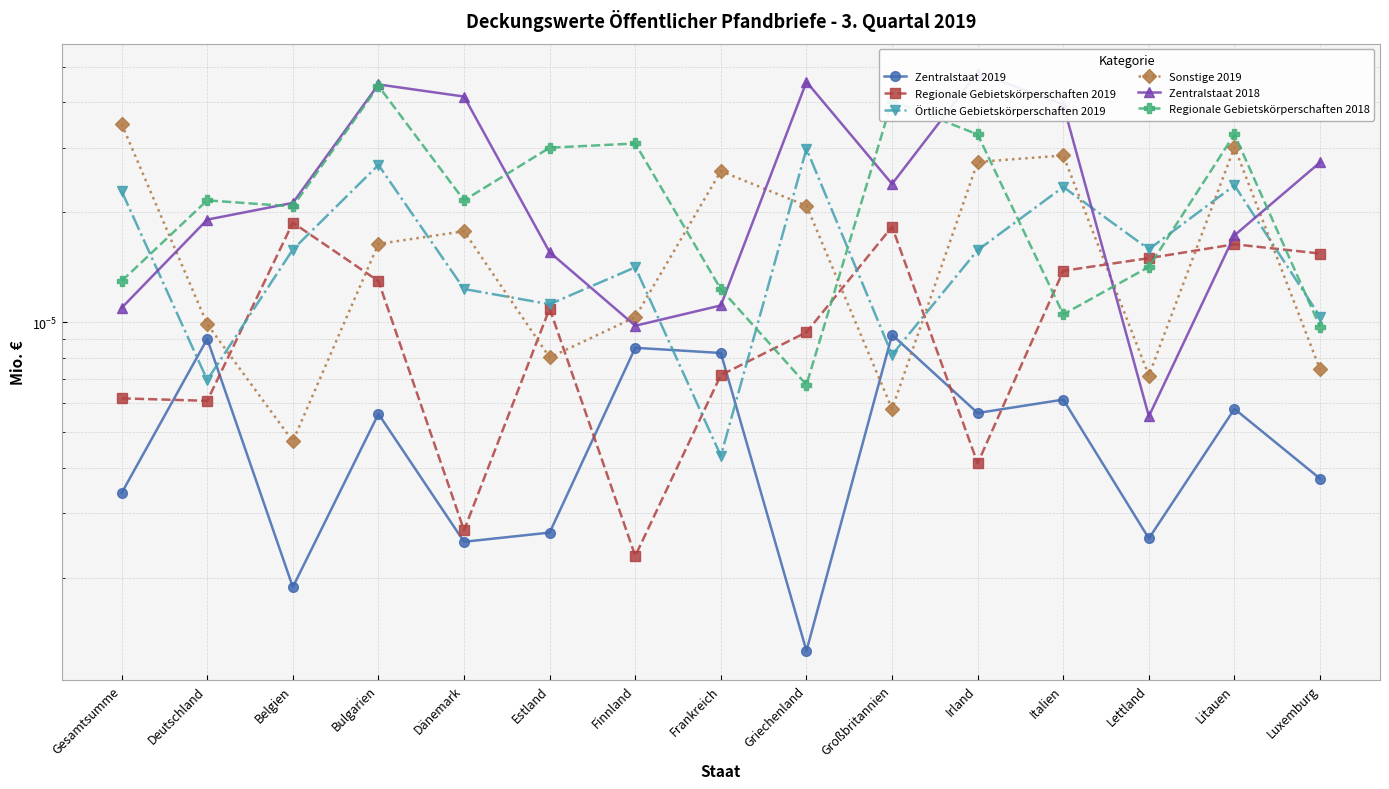

Which has a higher value, Griechenland or Großbritannien?

Großbritannien